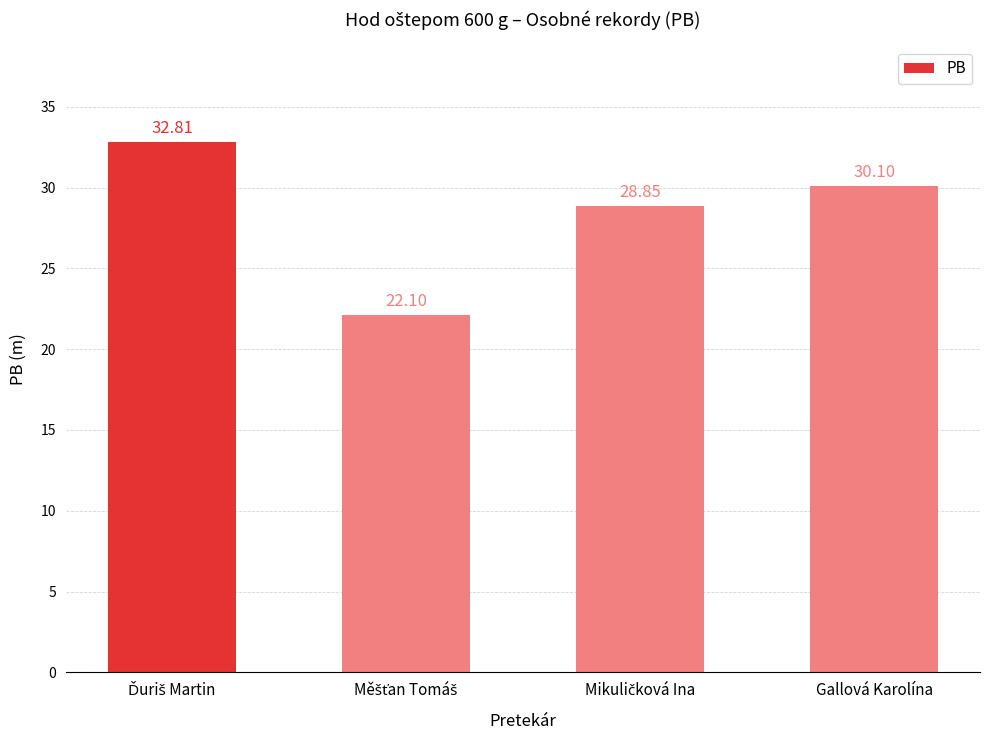

What is the label of the 1st bar from the right?

Gallová Karolína